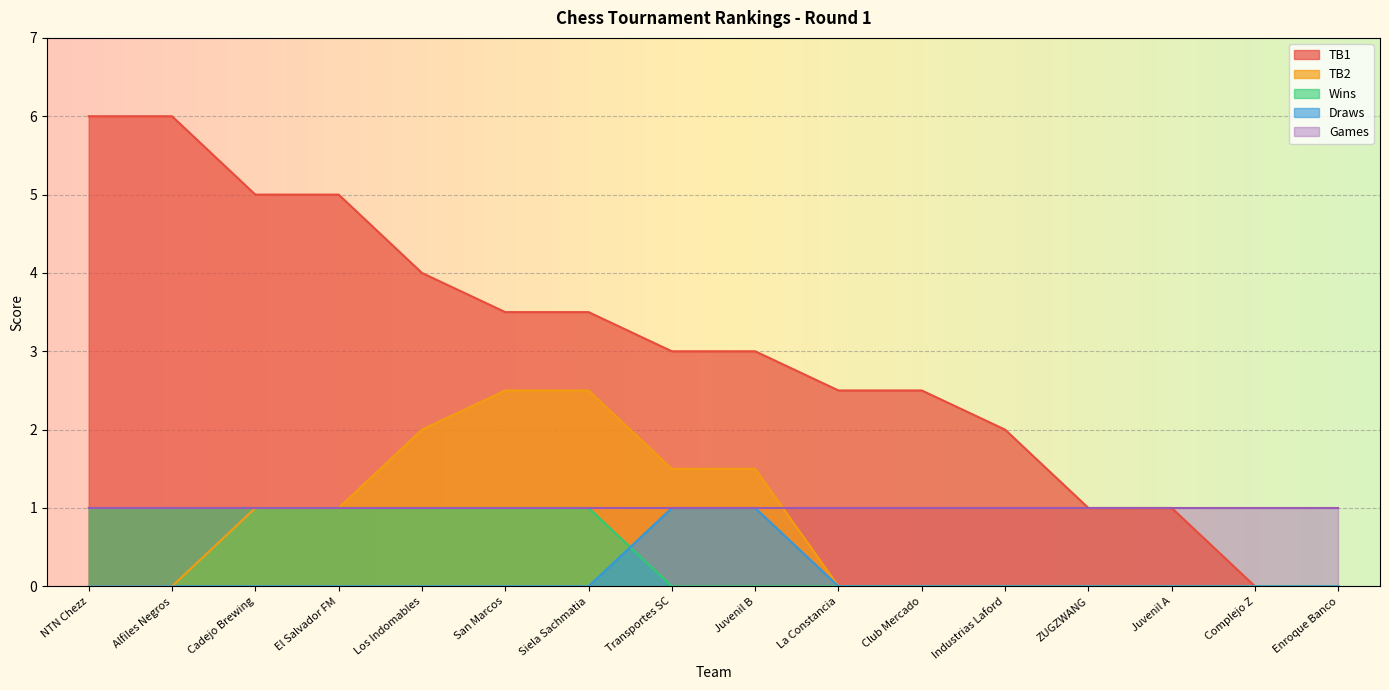

How many positive values does the TB1 series have?

14